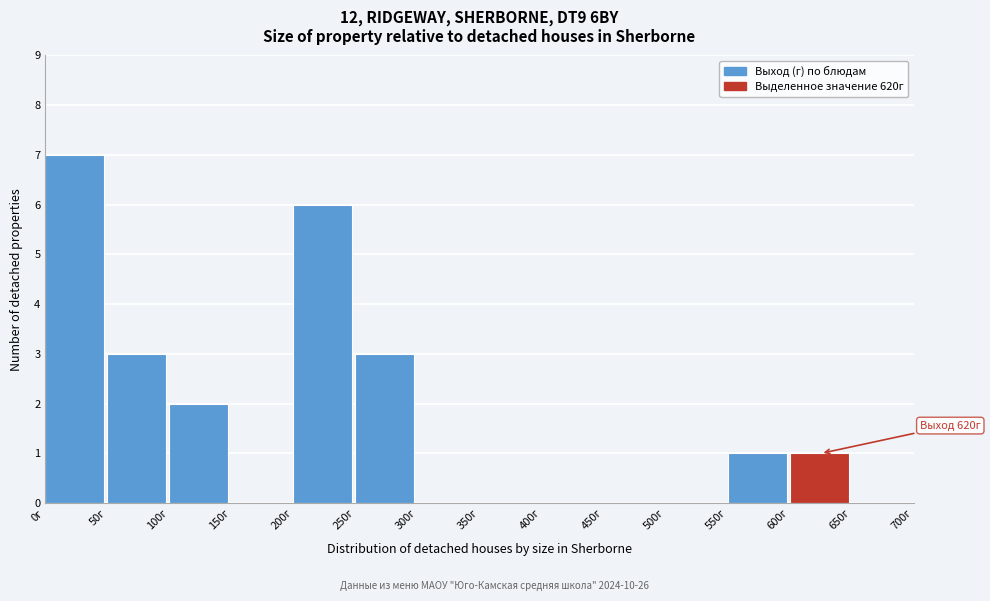

Which range on the x-axis has the tallest bar?

0 to 50